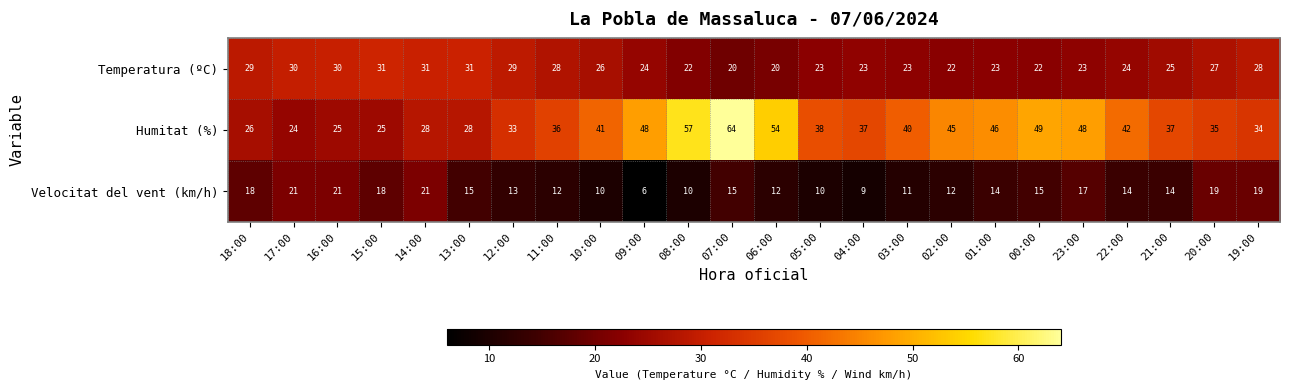

What is the total value across all series at 20:00?

81